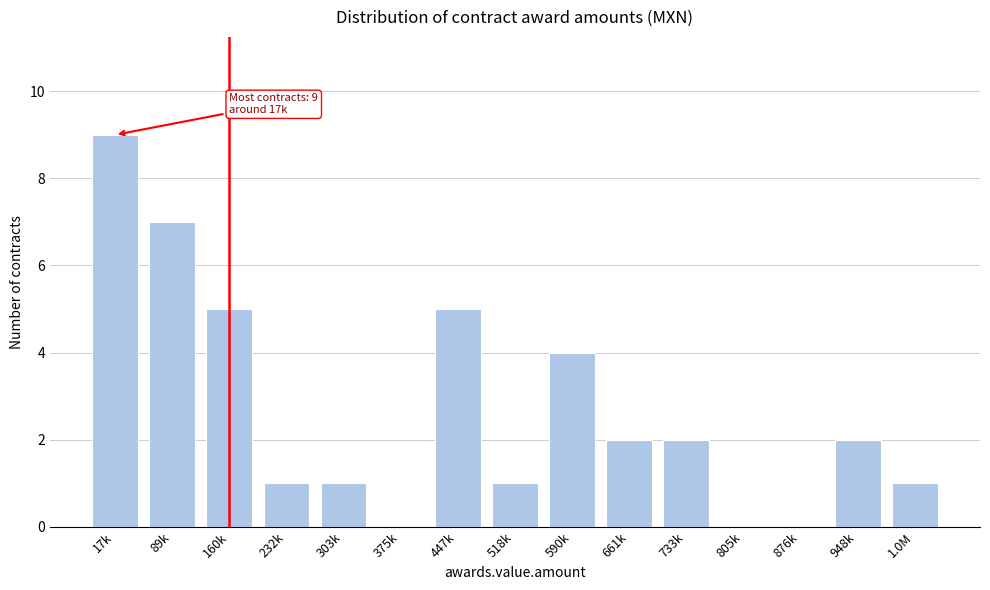

Reading right to left, extract all data points from this chart.

1.0M=1	948k=2	876k=0	805k=0	733k=2	661k=2	590k=4	518k=1	447k=5	375k=0	303k=1	232k=1	160k=5	89k=7	17k=9